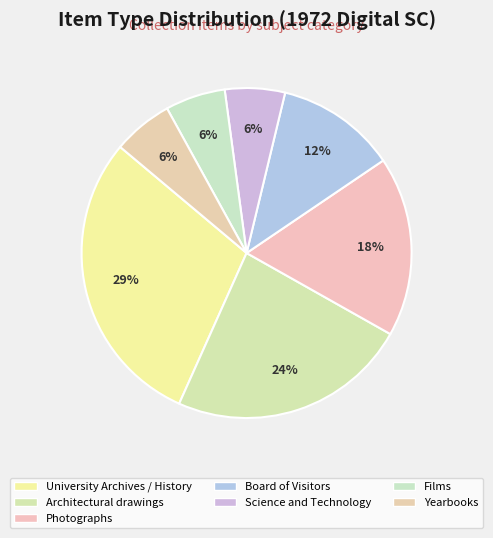

Is there any slice that represents more than half of the pie?

No